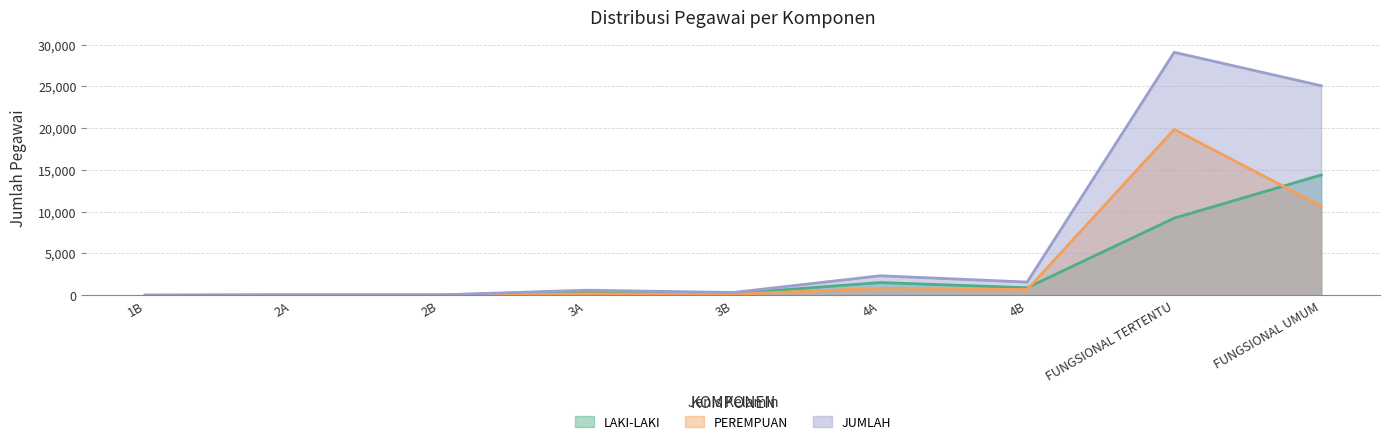

How many distinct data groups are displayed?

3